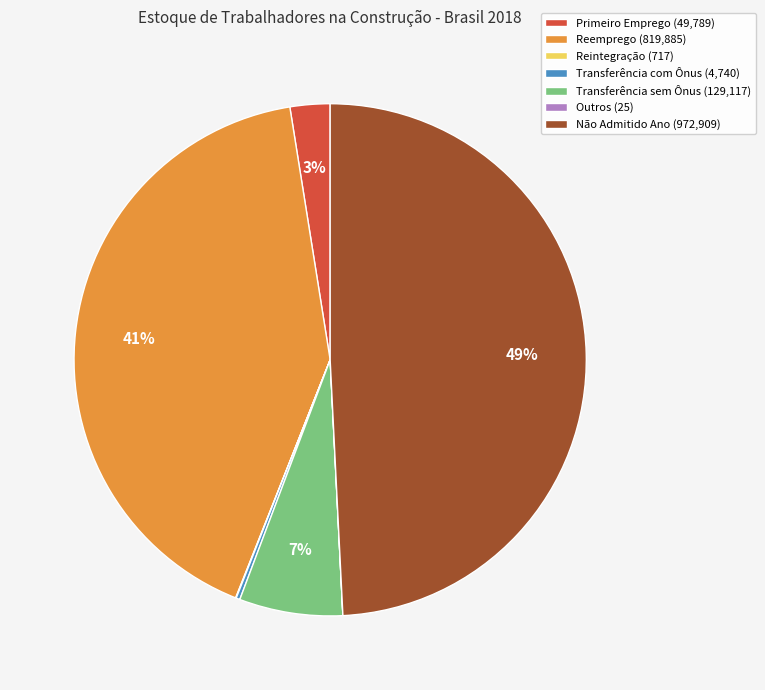

True or false: Não Admitido Ano (972,909) accounts for 49% of the total.

True